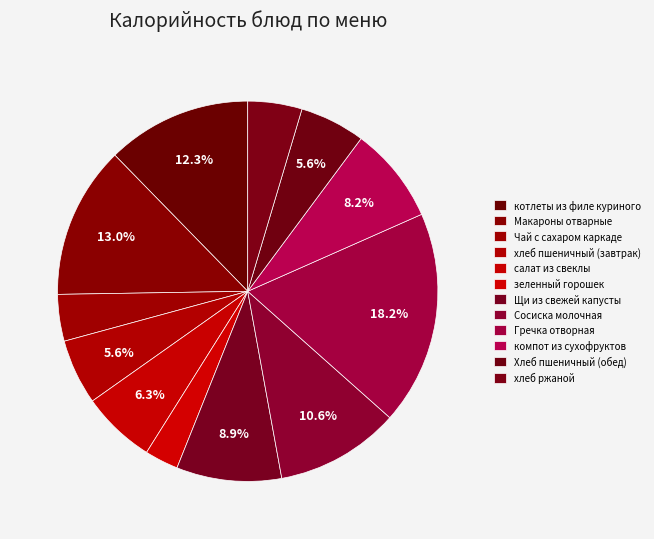

What is the total percentage of Щи из свежей капусты and Хлеб пшеничный (обед)?

14.5%